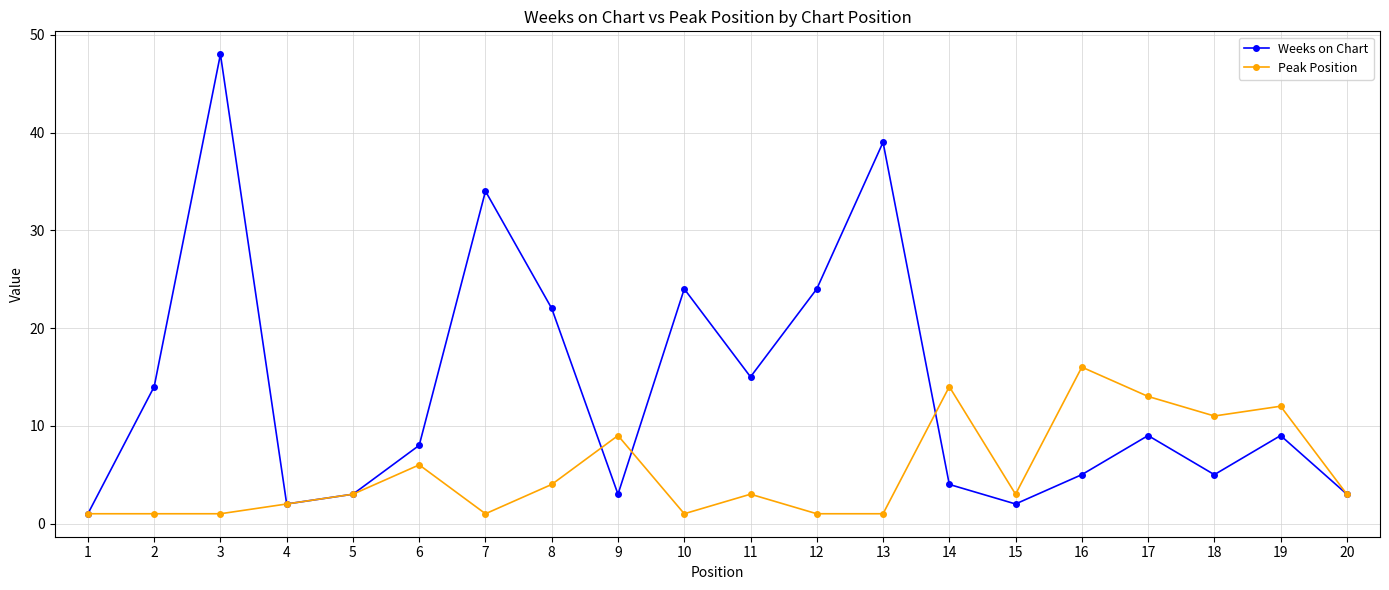

Read the Weeks on Chart value at 3, to the nearest 10.

50